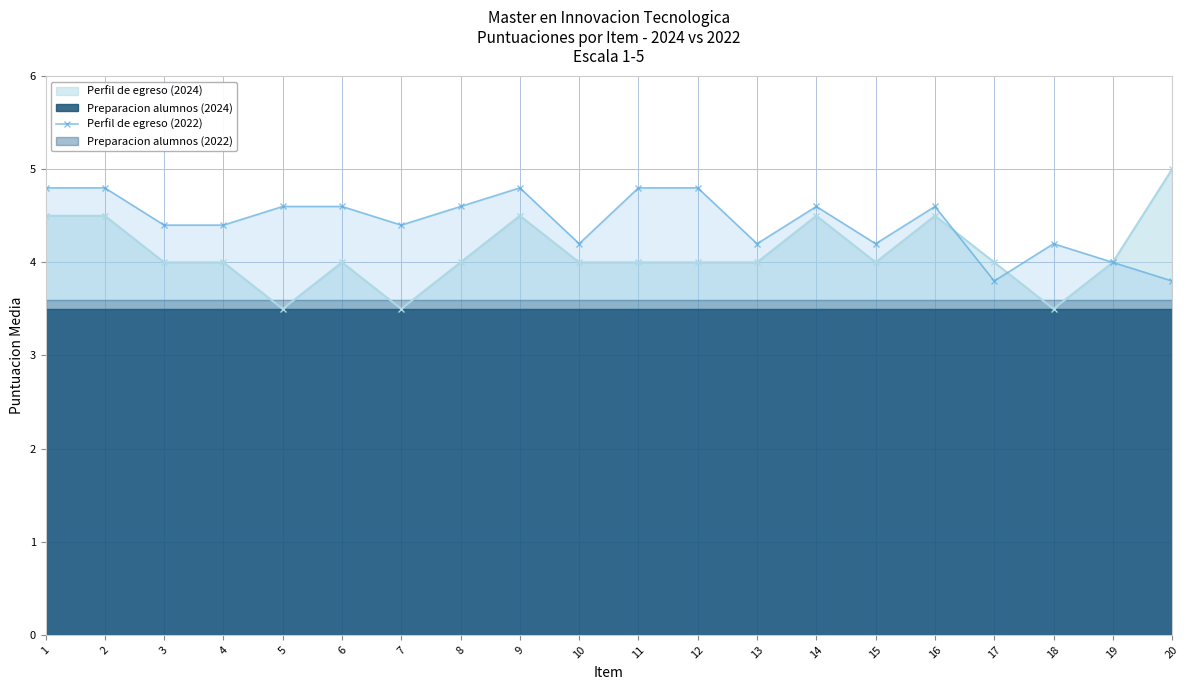

What is the sum of all values?

88.6